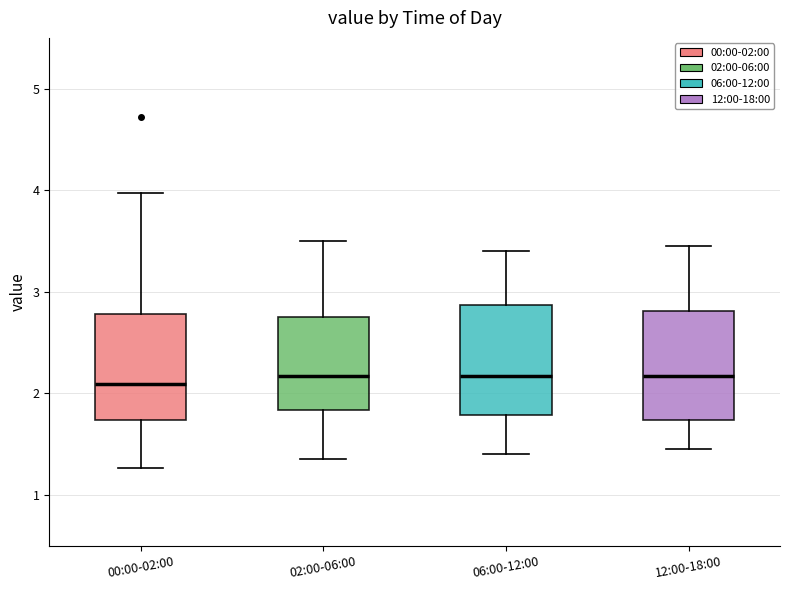

Reading left to right, transcribe this box plot: for each box, give where its median line is, the range the box spans, and where its two whiskers end, as read against the y-axis. The values are not printed on the chart, so give them approximately, as read against the axis.

00:00-02:00: median 2.1, box 1.7 to 2.8, whiskers 1.3 to 4.0
02:00-06:00: median 2.2, box 1.8 to 2.8, whiskers 1.4 to 3.5
06:00-12:00: median 2.2, box 1.8 to 2.9, whiskers 1.4 to 3.4
12:00-18:00: median 2.2, box 1.7 to 2.8, whiskers 1.5 to 3.5